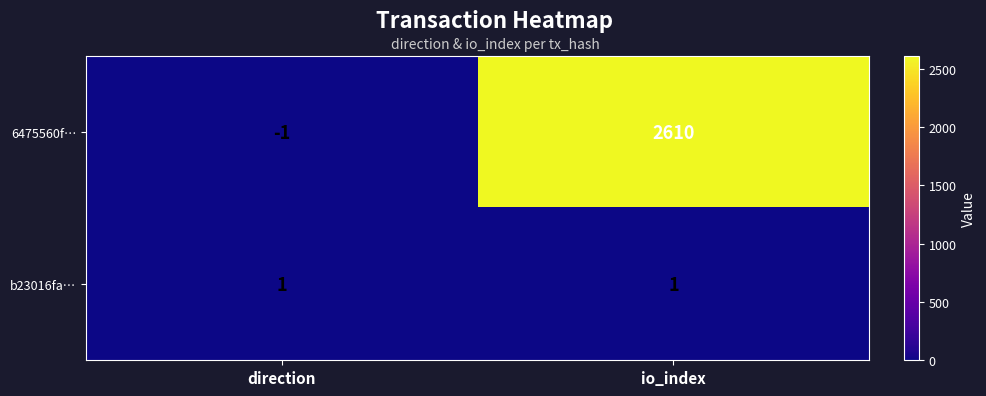

Rank the series by their maximum value, from lowest to highest.

b23016fa…, 6475560f…